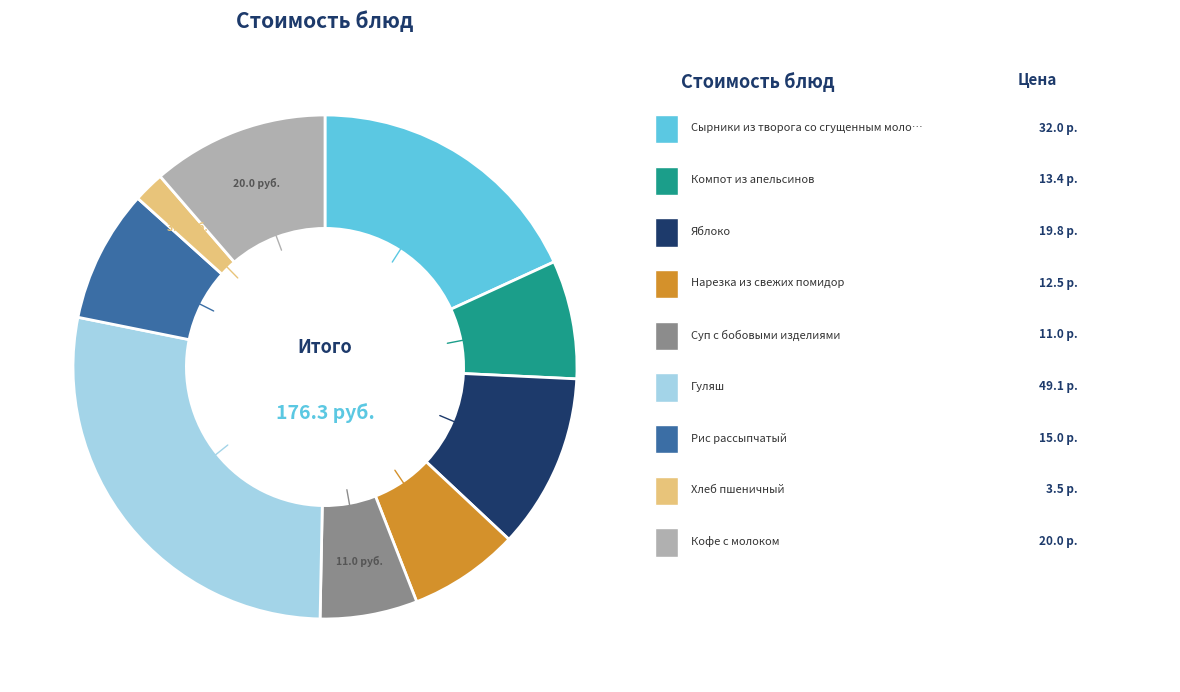

Does any single category account for the majority?

No